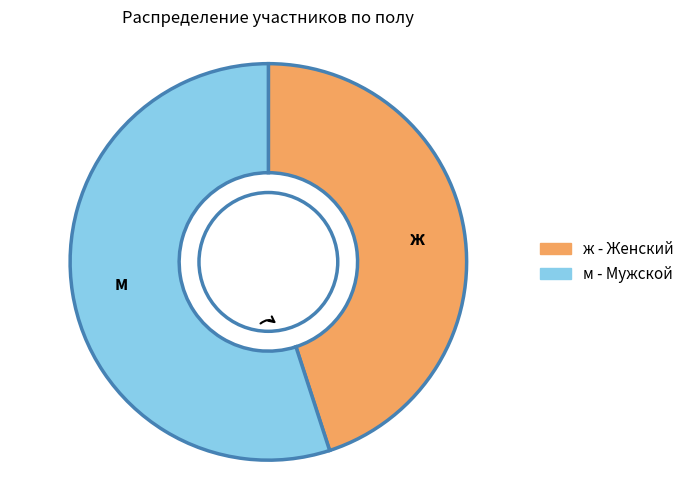

Which category has the smallest portion of the pie?

ж